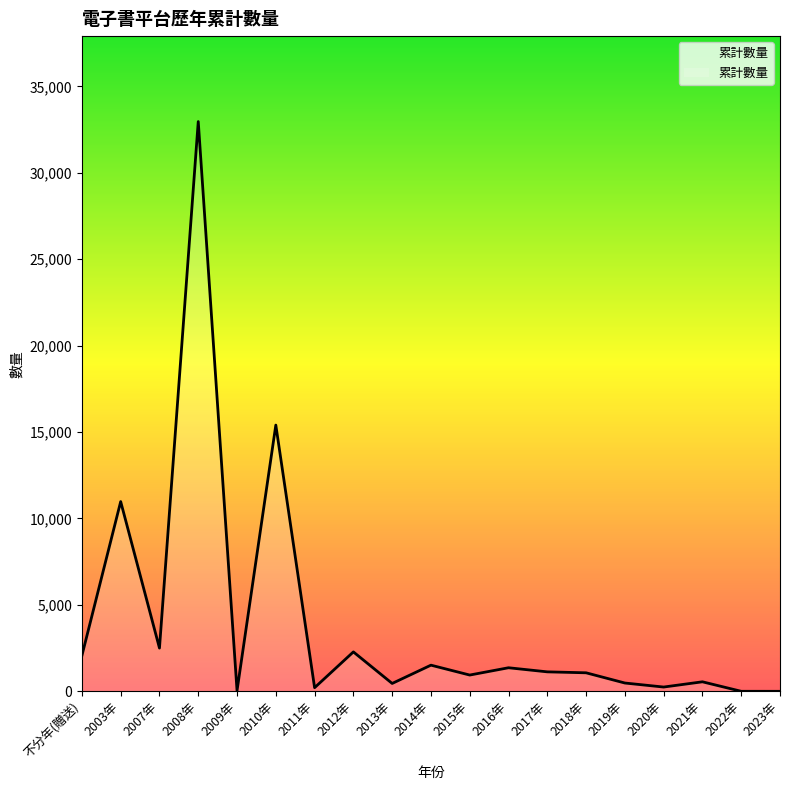

At which category does the chart reach its peak across all series?

2008年